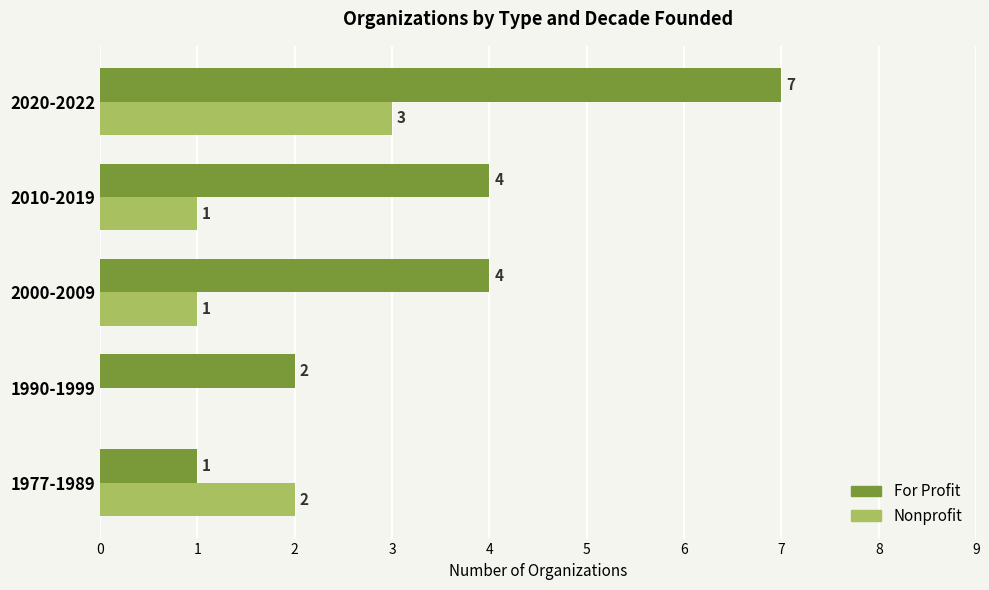

Is it true that Nonprofit equals -1 at 1990-1999?

False